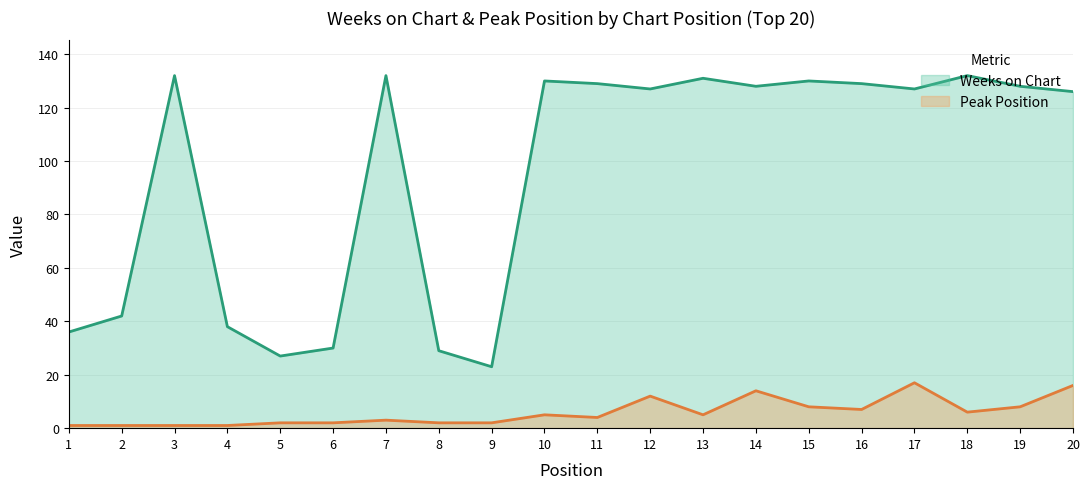

The value of Weeks on Chart at 4 is 63. True or false?

False